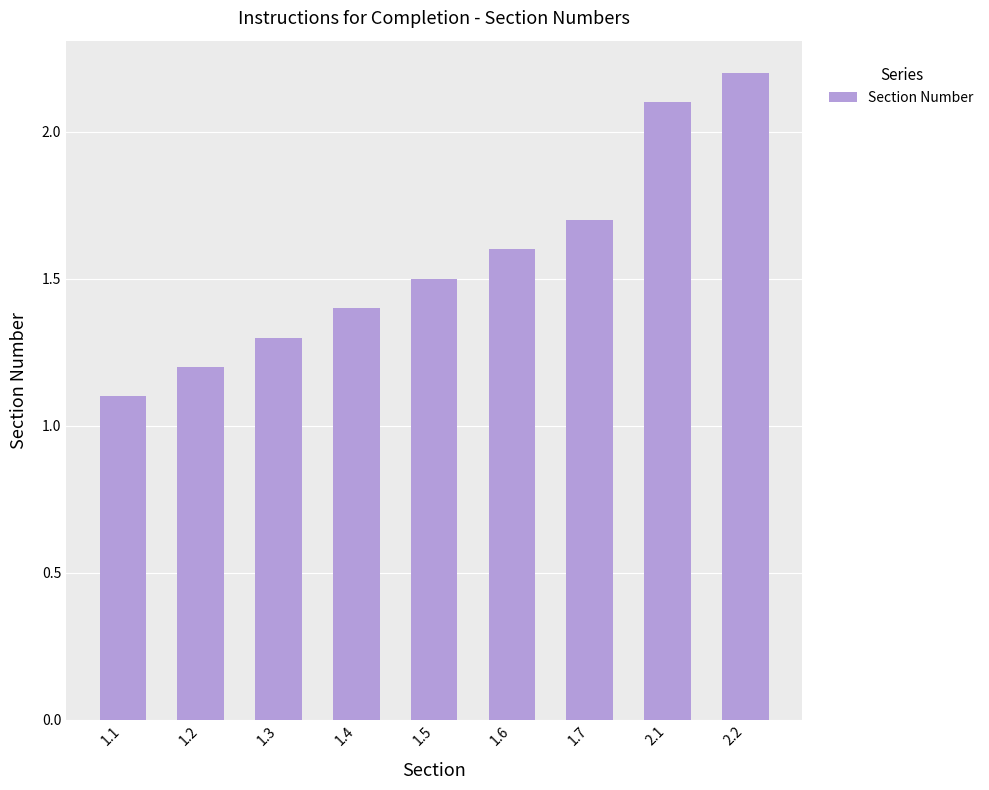

What is the label of the 3rd bar from the left?

1.3